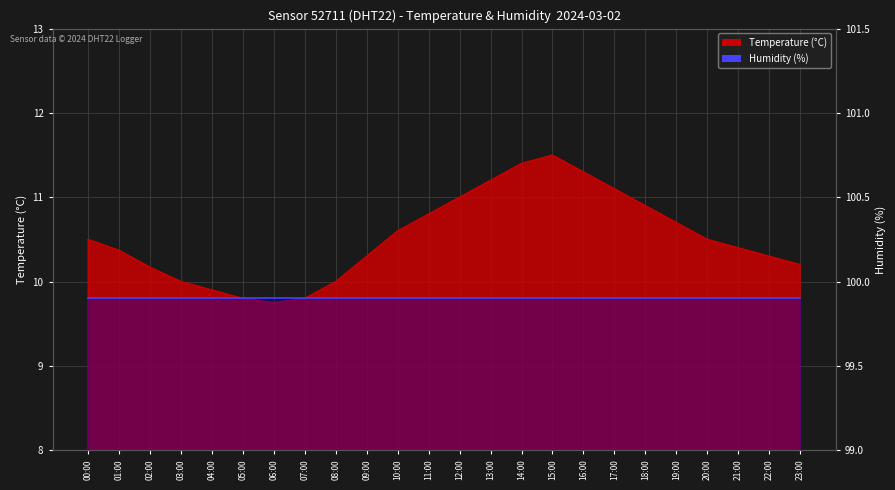

At which label does the data first exceed 10?

00:00